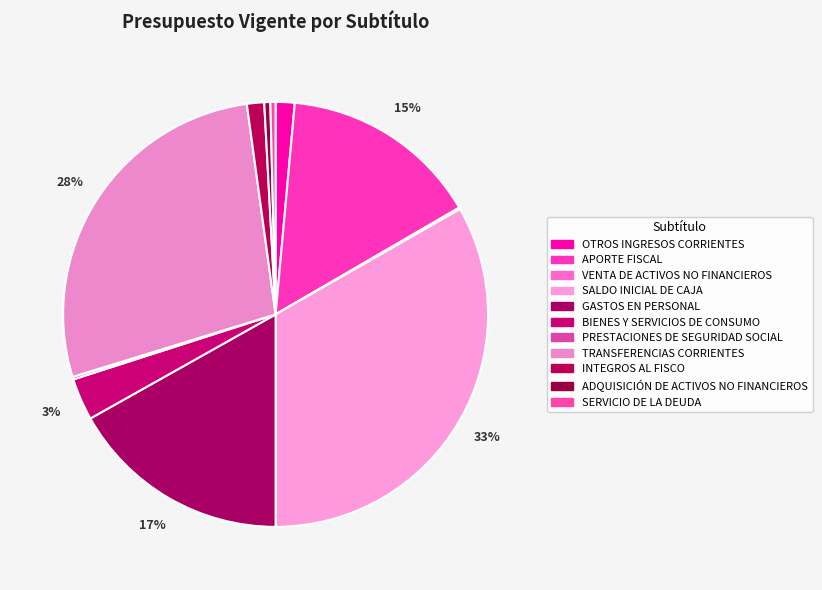

Count the number of slices in the pie.

11